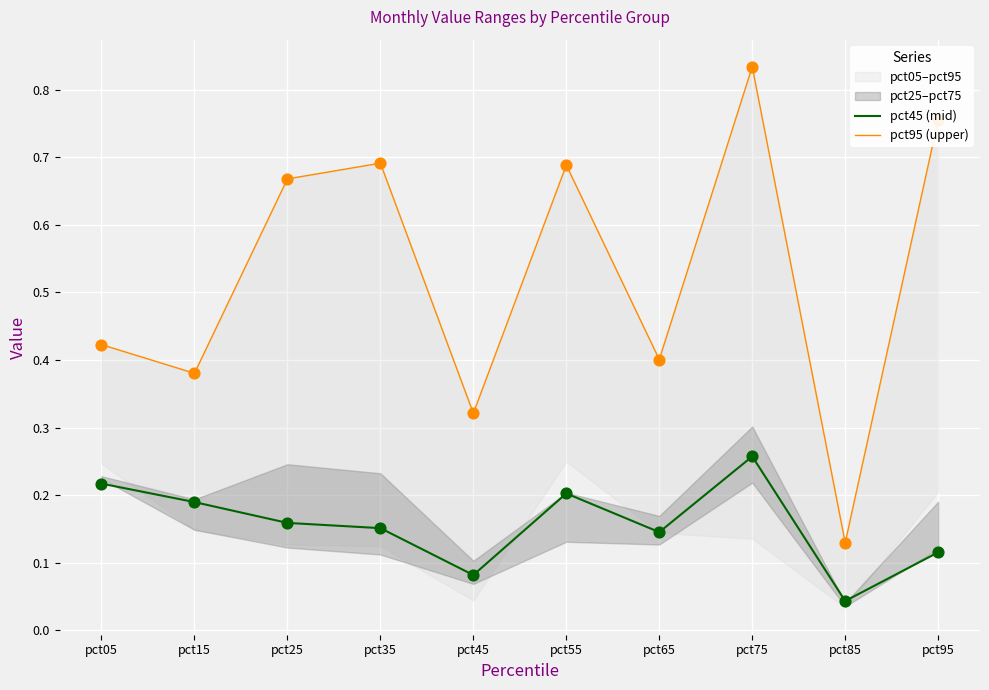

True or false: pct45 (mid) has a value of 0.0 at pct45.

False